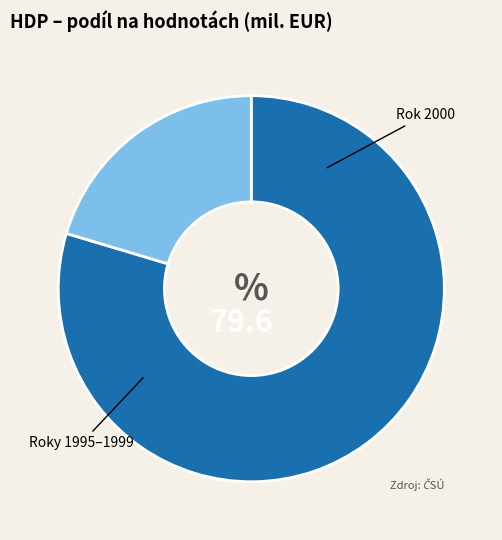

Is there a majority slice in this chart?

Yes